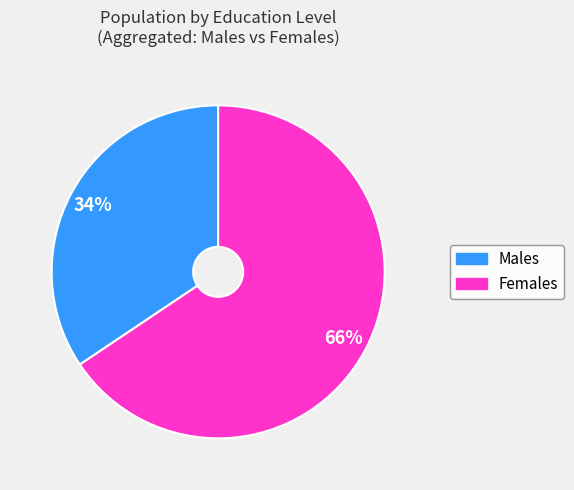

Is there any slice that represents more than half of the pie?

Yes